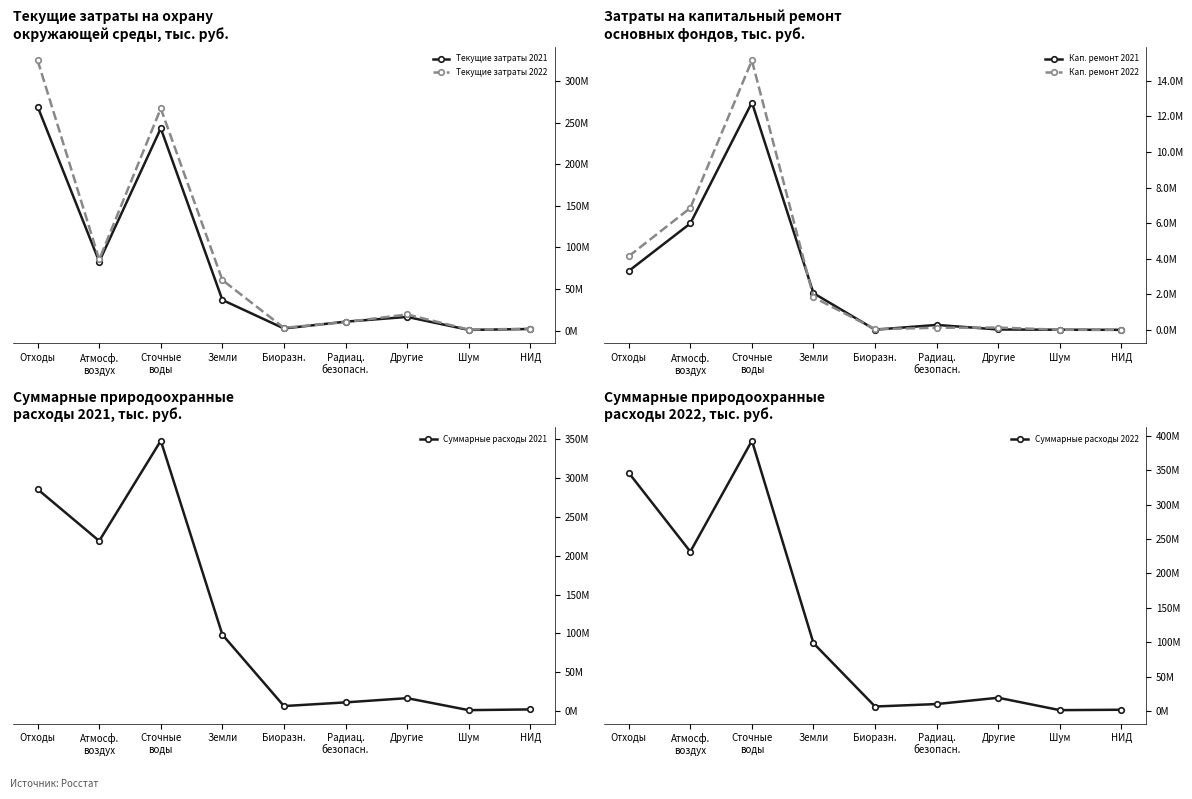

True or false: Кап. ремонт 2022 has a value of 178126 at Радиац.
безопасн..

False